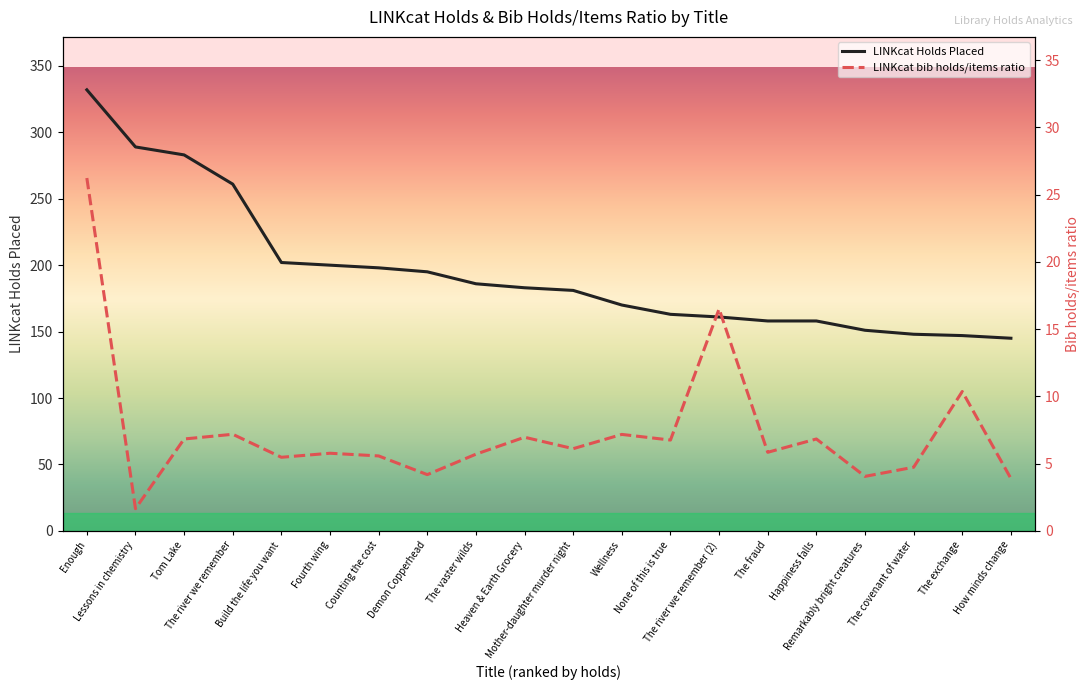

What are all the series names shown in the legend?

LINKcat Holds Placed, LINKcat bib holds/items ratio